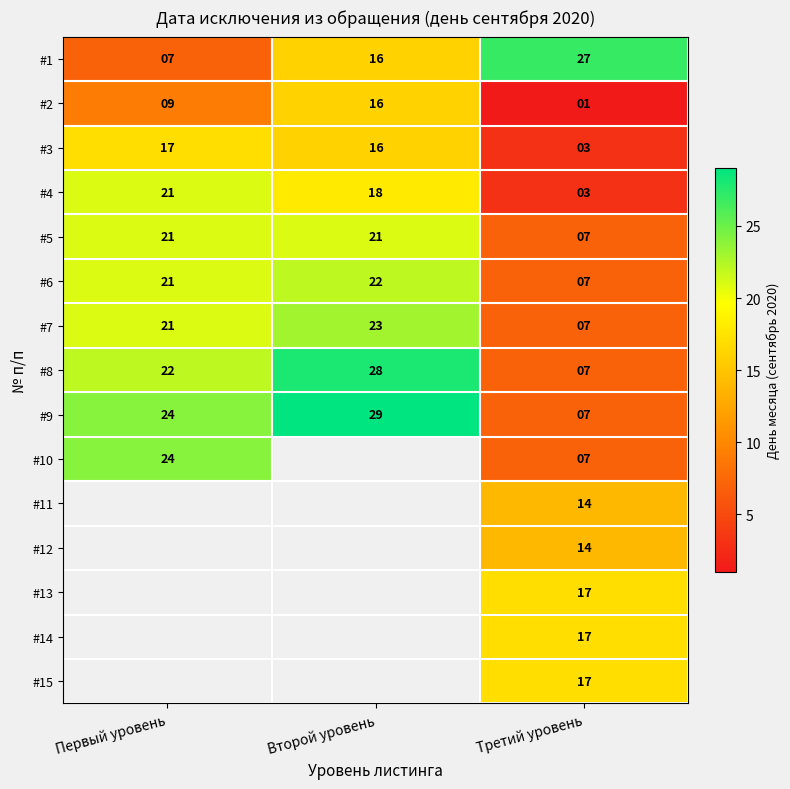

What is the sum of the #5 values at Третий уровень and Второй уровень?

28